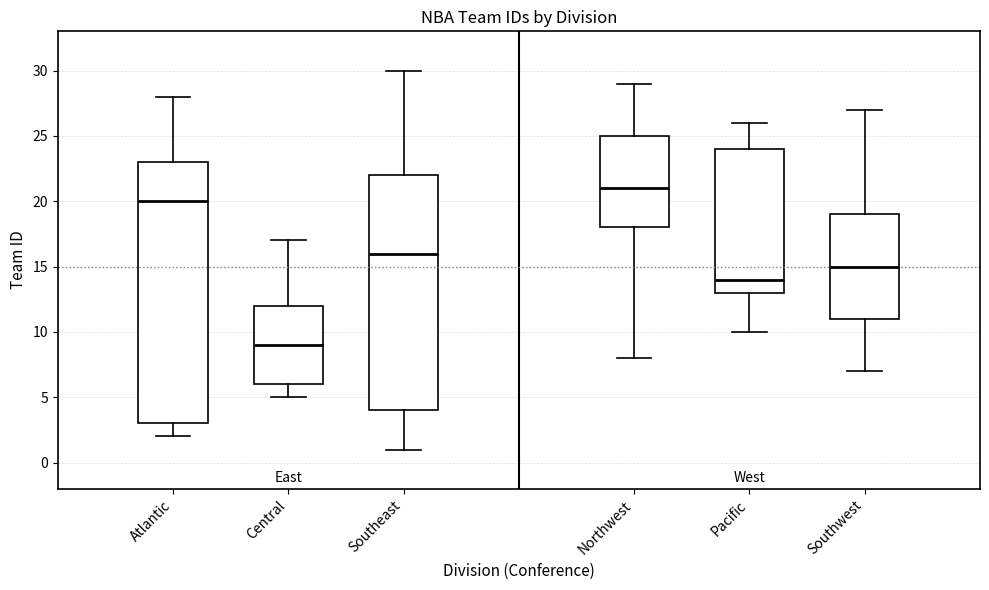

Which box is the tallest, from its lower edge to its upper edge?

Atlantic